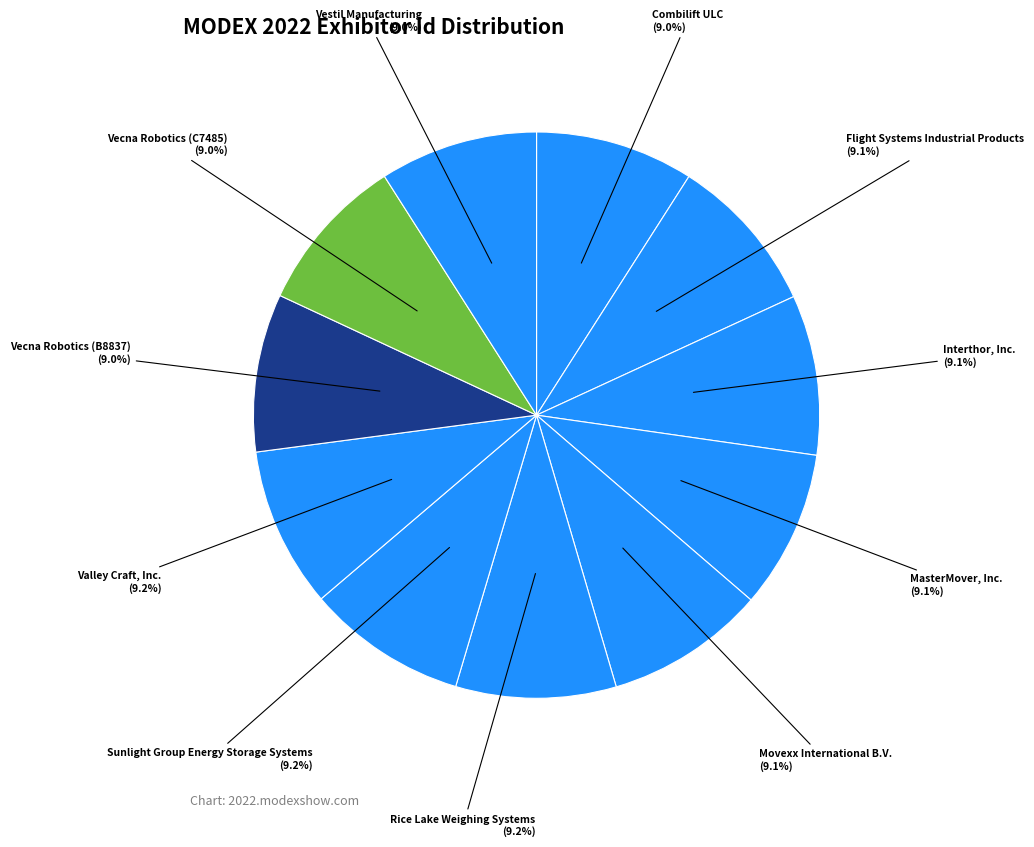

What is the ratio of the value at Sunlight Group Energy Storage Systems to the value at Rice Lake Weighing Systems?

1.0